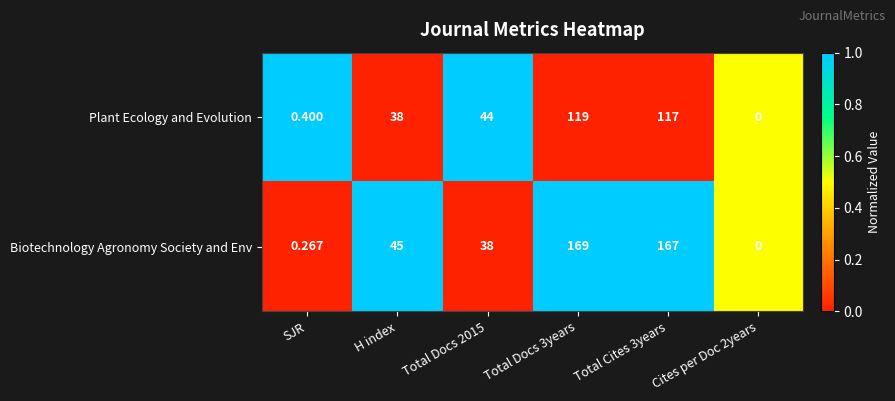

What is the difference between the highest and lowest values at Total Docs 2015?

6.0